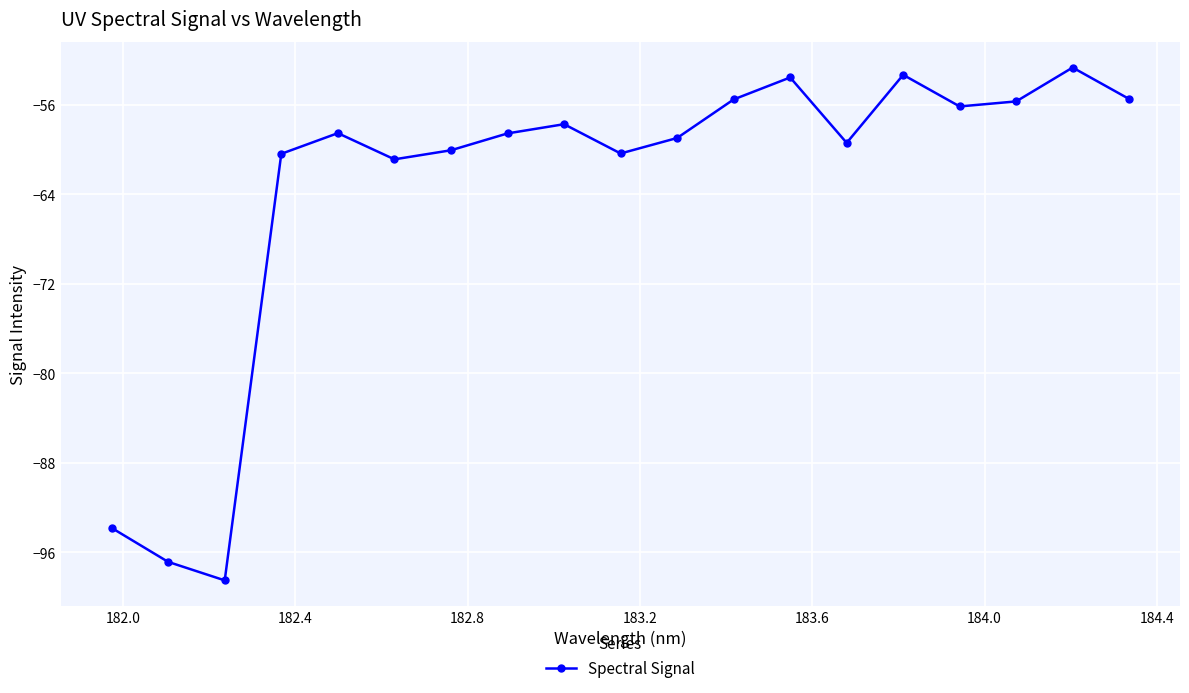

How many interior local valleys (lower than both neighbors) does the data have?

5